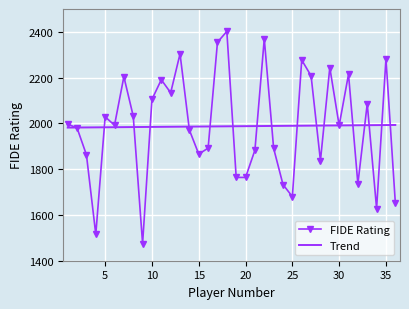

List the series in order of their peak value, lowest first.

Trend, FIDE Rating